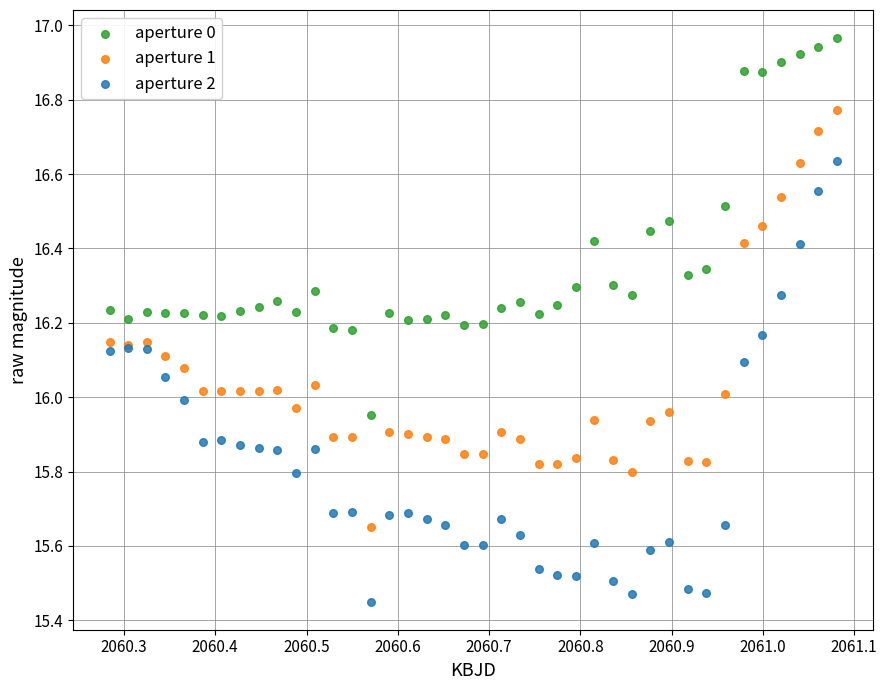

Which series contains the highest Y value?

aperture 0